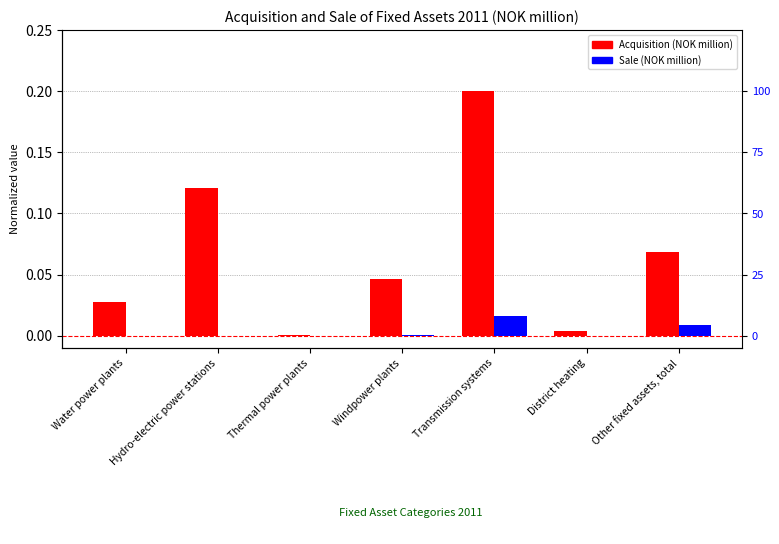

List the series in order of their peak value, lowest first.

Sale, Acquisition